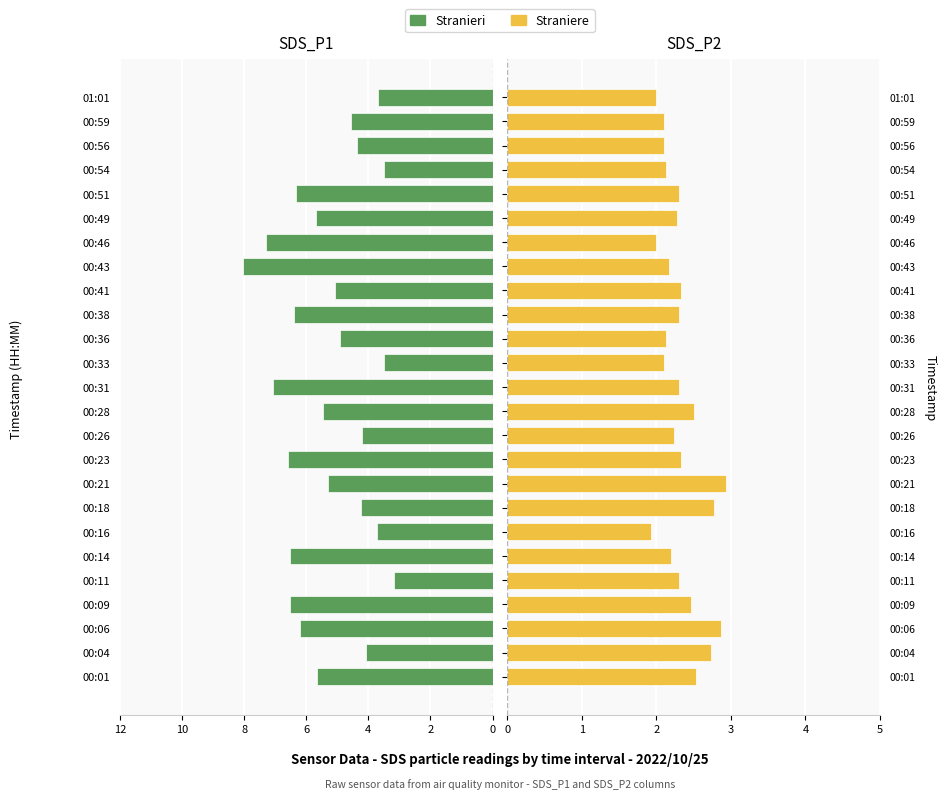

True or false: Straniere has a value of 2.8 at 00:18.

True